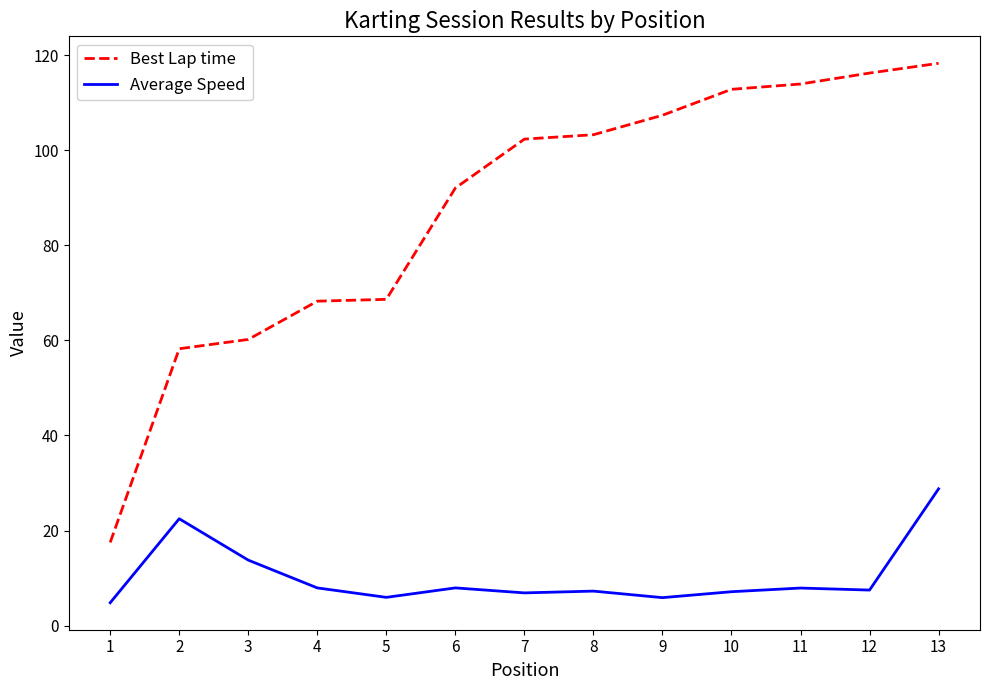

Which series changed the most between 5 and 8?

Best Lap time